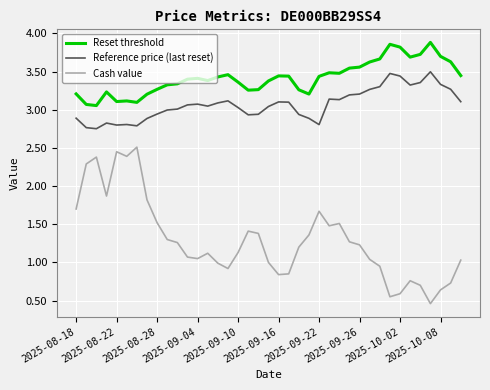

Rank the series by their average value, from highest to lowest.

Reset threshold, Reference price (last reset), Cash value